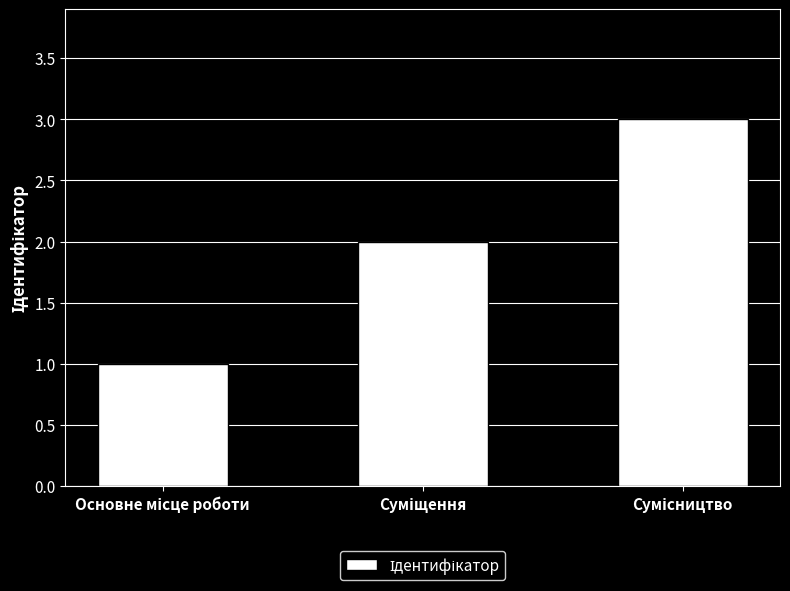

What is the maximum value shown in the chart?

3